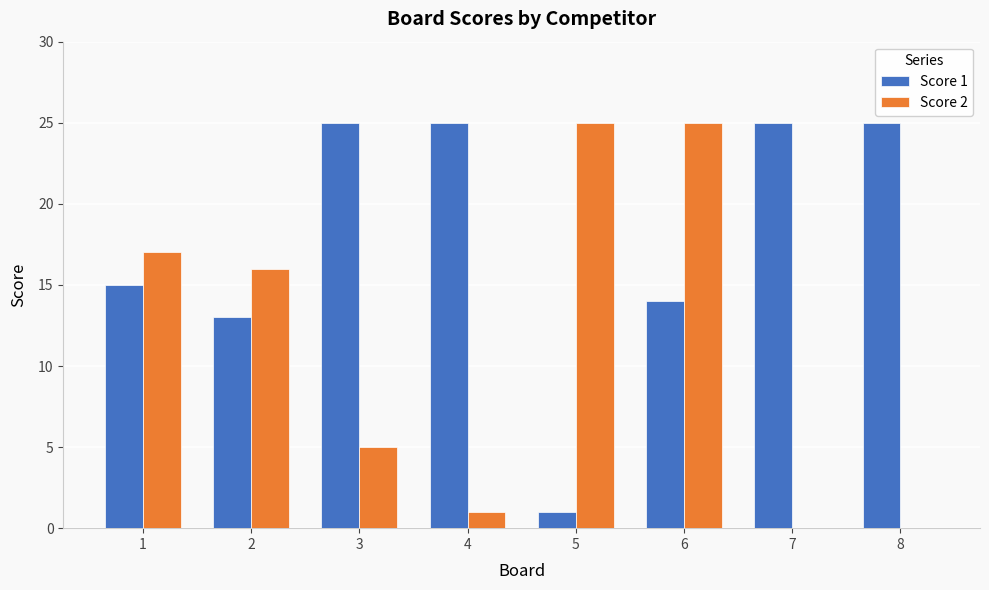

How many categories are shown in the chart?

8